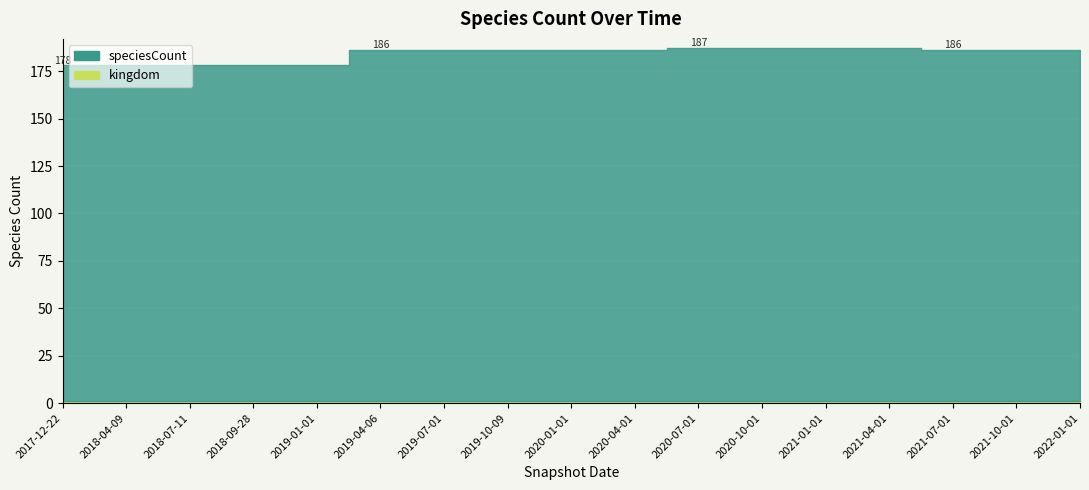

What is the value of the speciesCount point at the 9th from the left?

186